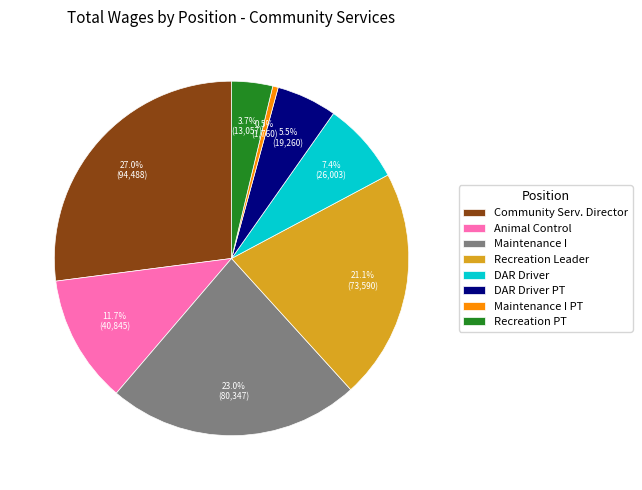

Rank the categories by value from highest to lowest.

Community Serv. Director, Maintenance I, Recreation Leader, Animal Control, DAR Driver, DAR Driver PT, Recreation PT, Maintenance I PT